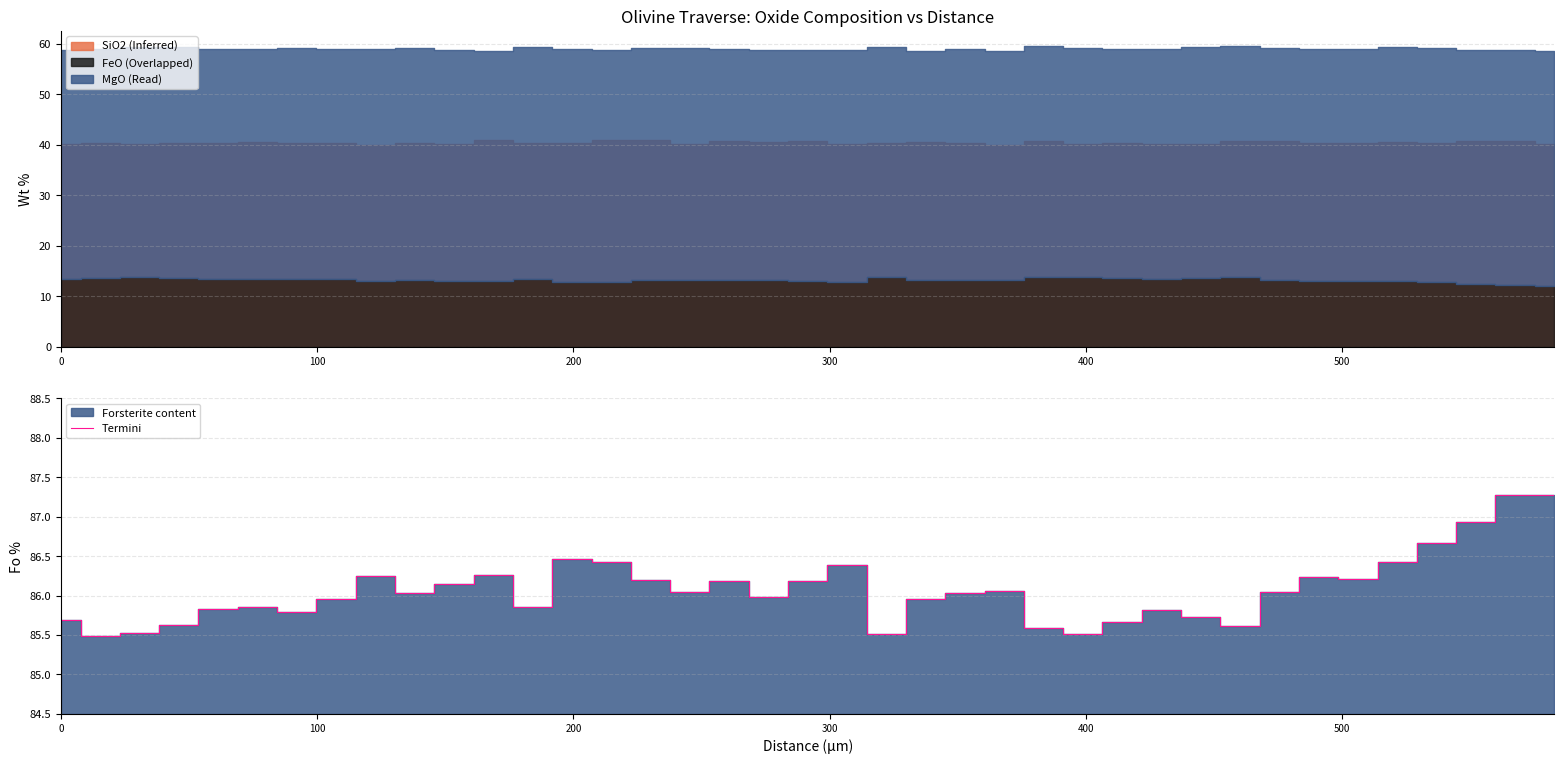

What is the minimum value for Termini?

85.5